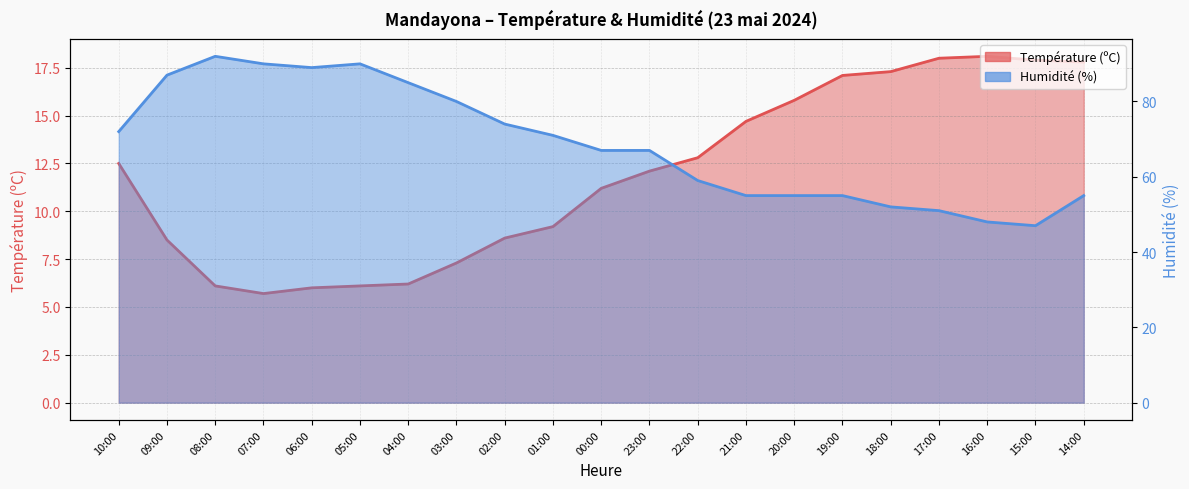

Where does the Température (ºC) series first go above 12?

10:00